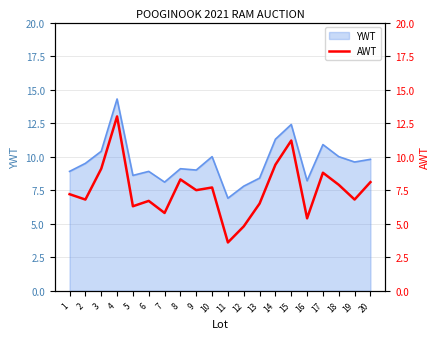

Reading right to left, what are all the values shown in this chart?

20=8.1	19=6.8	18=7.9	17=8.8	16=5.4	15=11.2	14=9.4	13=6.5	12=4.8	11=3.6	10=7.7	9=7.5	8=8.3	7=5.8	6=6.7	5=6.3	4=13.0	3=9.1	2=6.8	1=7.2